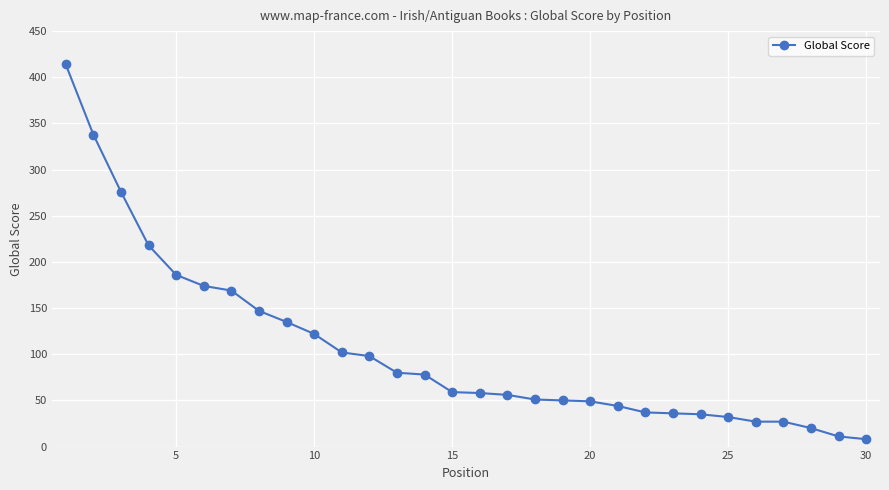

What is the average value?

105